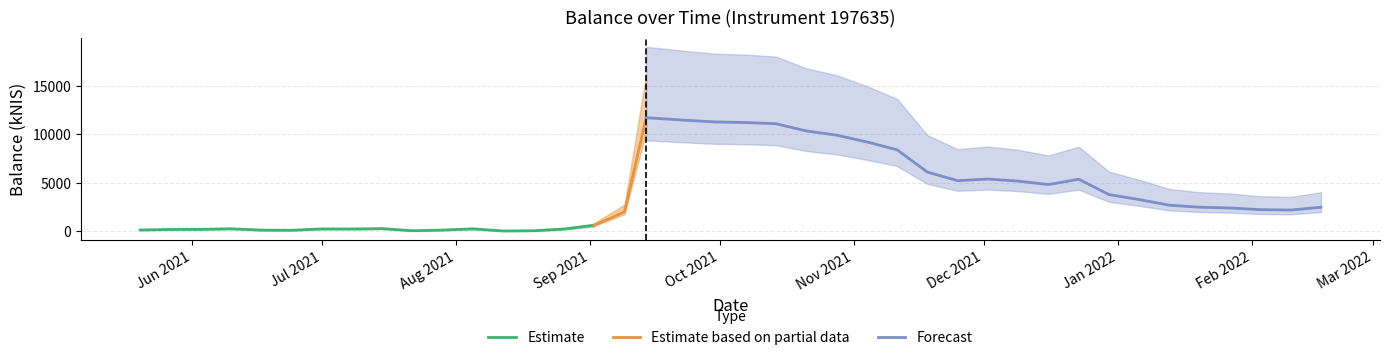

True or false: there are more than 1 points higher than both neighbors.

True